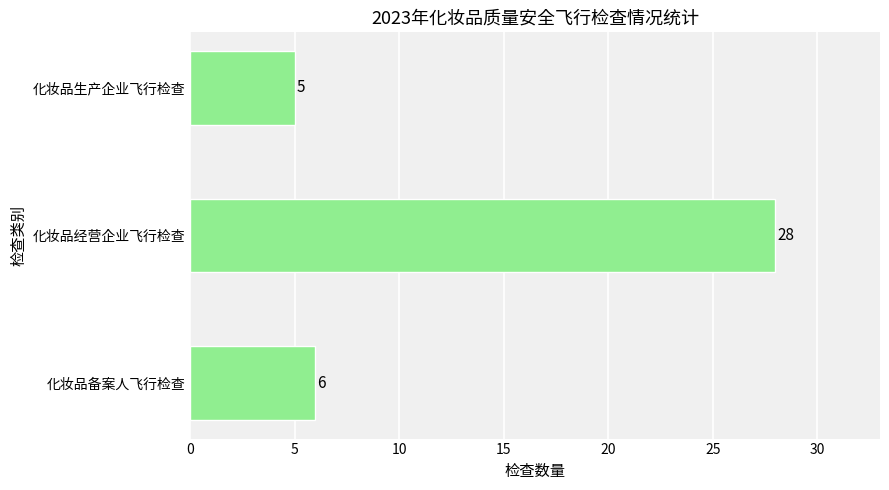

Rank the categories by value from highest to lowest.

化妆品经营企业飞行检查, 化妆品备案人飞行检查, 化妆品生产企业飞行检查